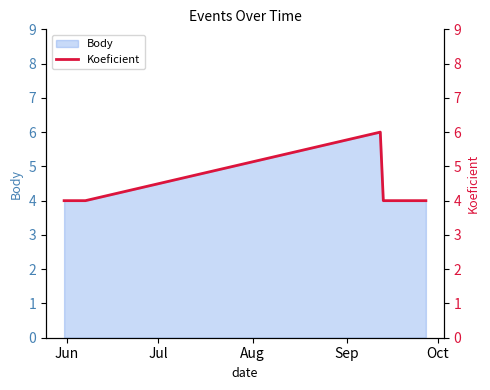

What is the value of the 4th point from the left?

4